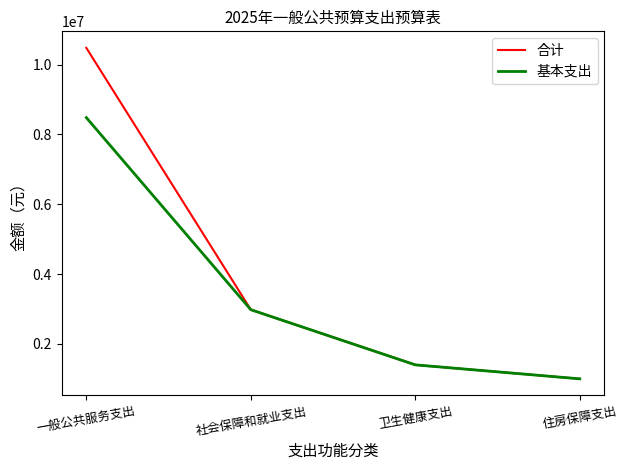

Where is 基本支出 nearest to the value 4739944?

社会保障和就业支出